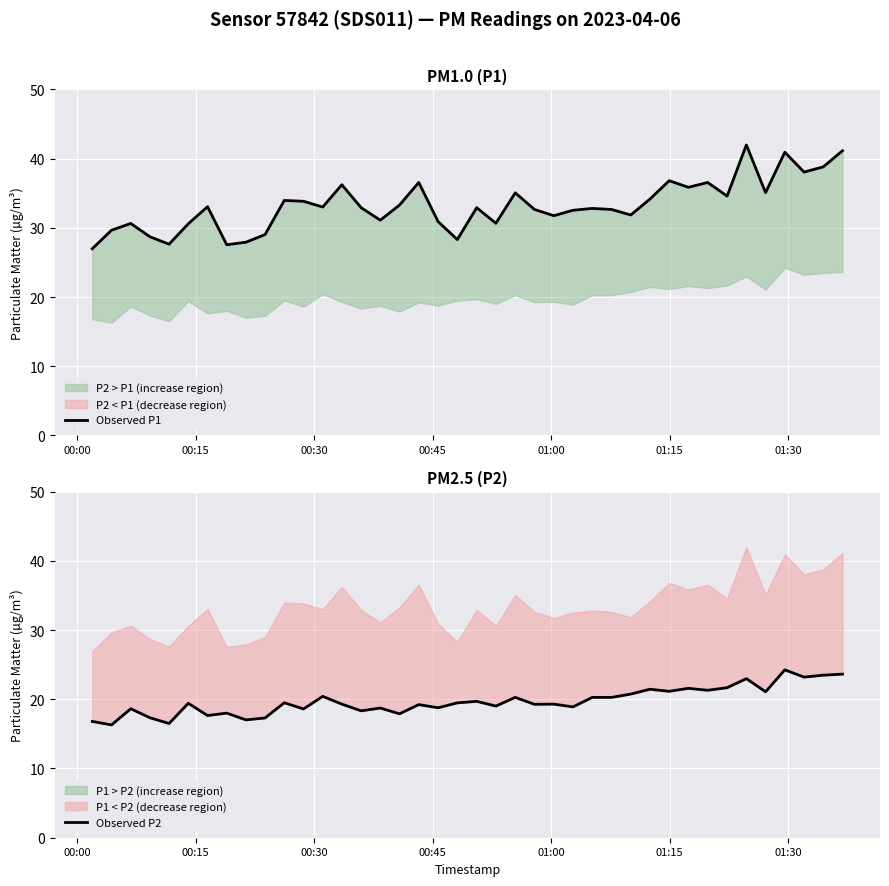

True or false: Observed P1 has more than 0 points higher than both neighbors.

True